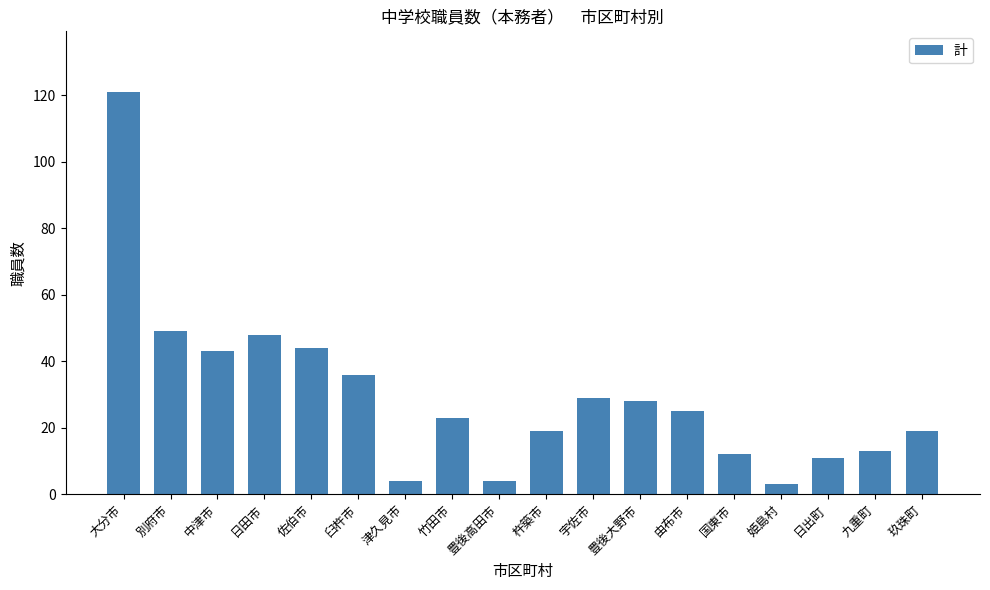

At which category does the chart reach its peak across all series?

大分市